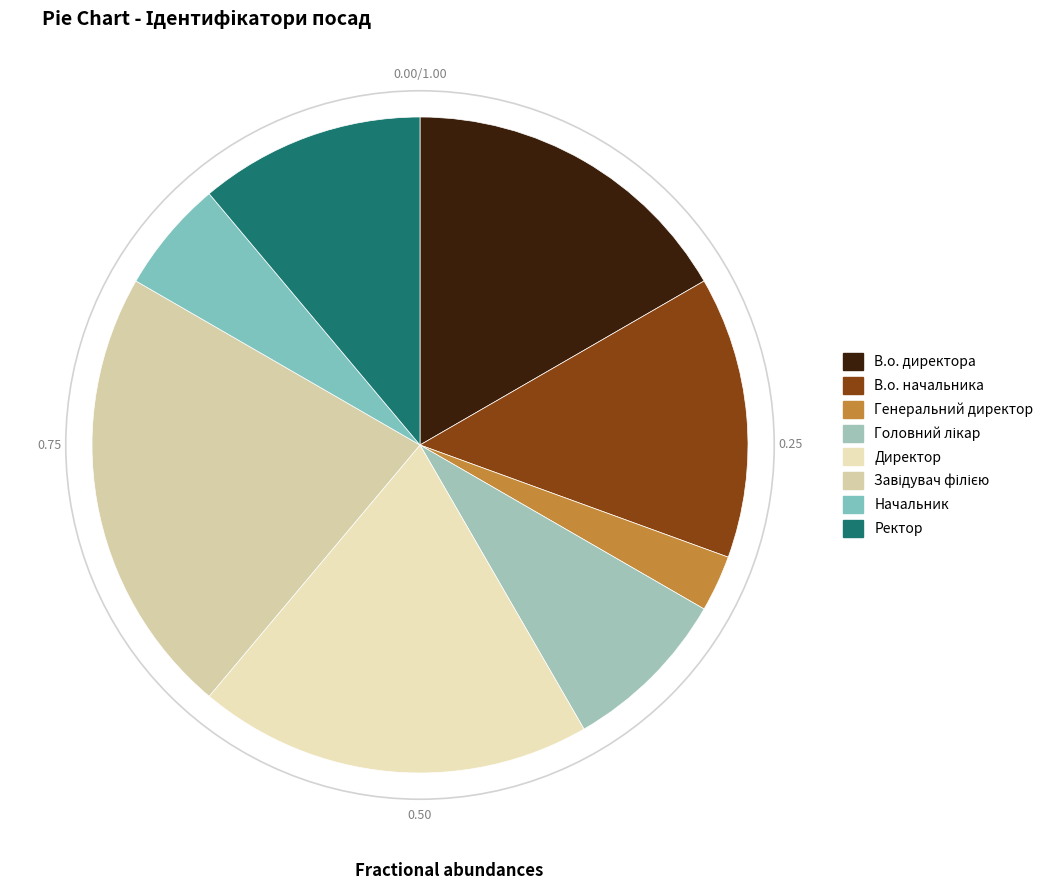

To the nearest percent, what percentage of the pie is Начальник?

6%